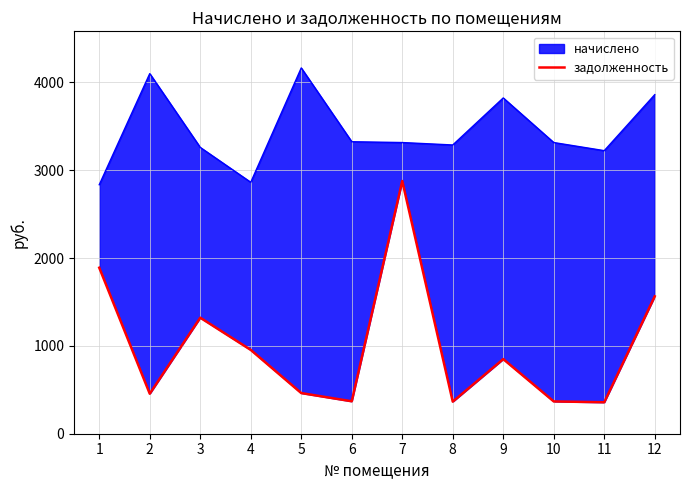

True or false: the data shows 198.9 at 2.

False